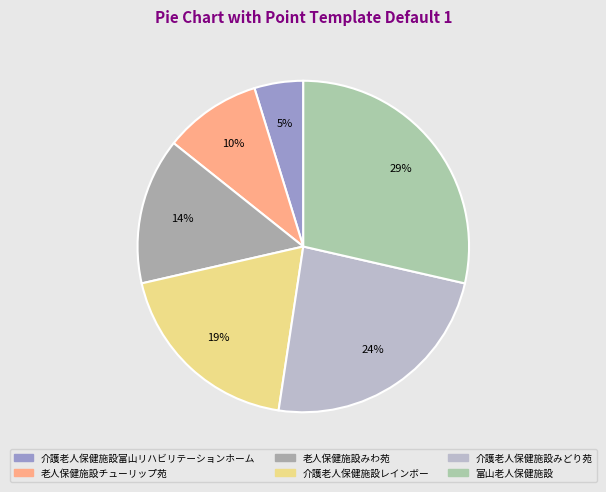

What percentage is NOT represented by 介護老人保健施設みどり苑?

76.2%